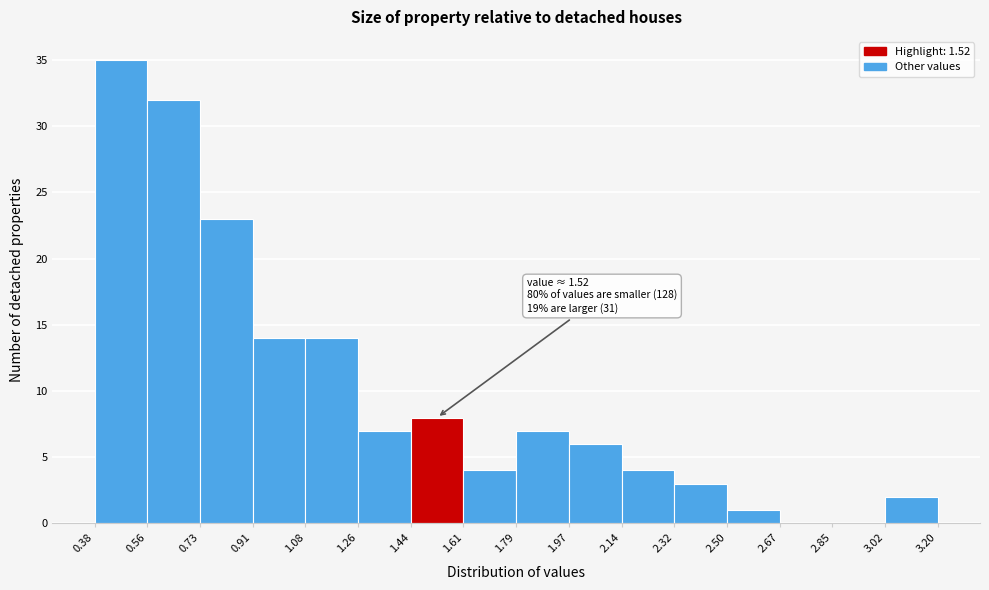

Over which range of the x-axis is the bar tallest?

0.38 to 0.56